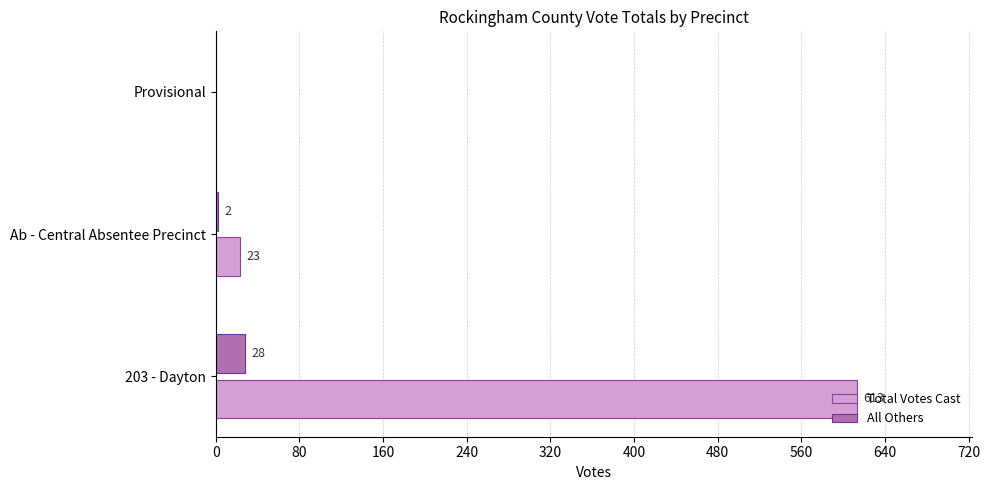

How many values in All Others are above zero?

2